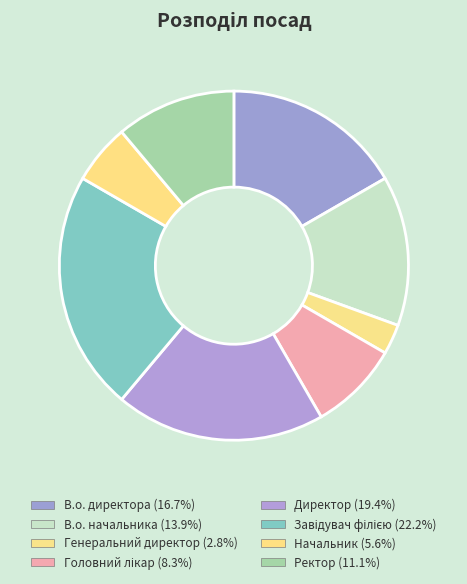

Between Ректор and В.о. начальника, which is larger?

В.о. начальника